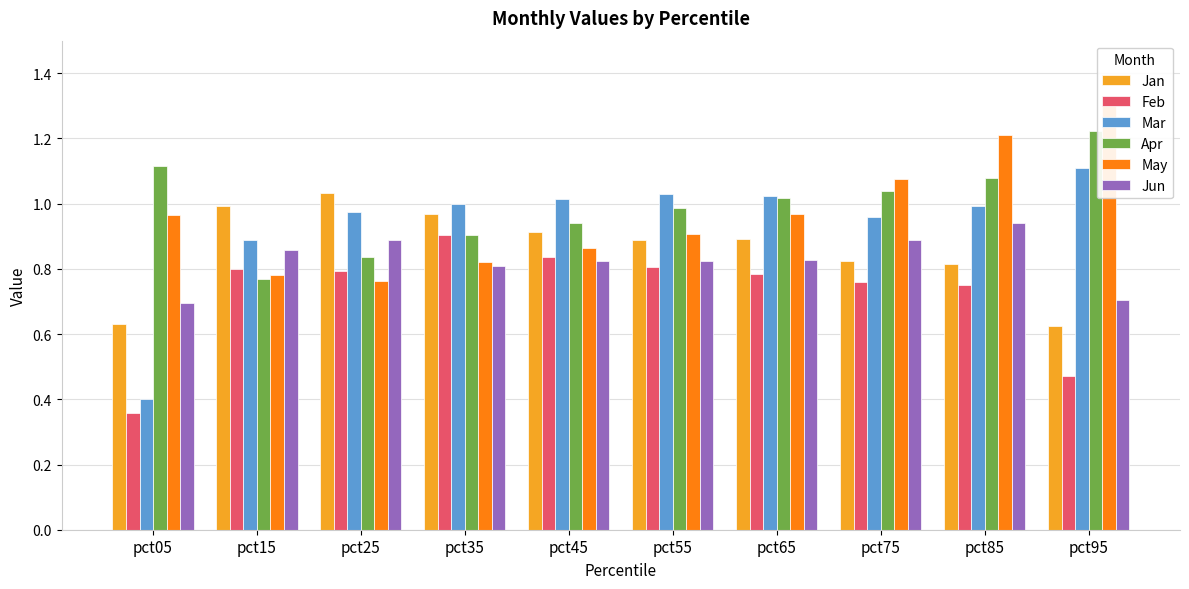

Is the value of Feb at pct45 greater than the value of Jan at pct95?

Yes